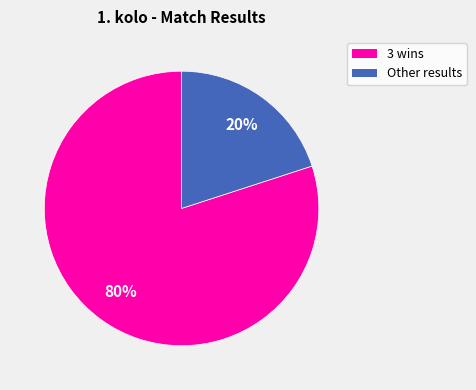

To the nearest percent, what is the difference between the largest and smallest slice percentages?

60%